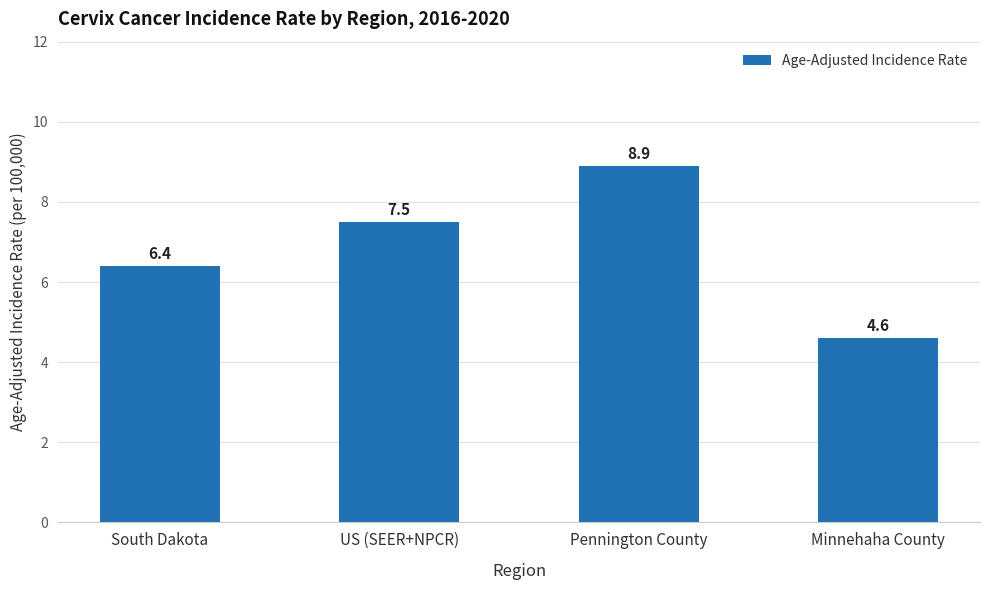

What is the change in value from South Dakota to US (SEER+NPCR)?

+1.1